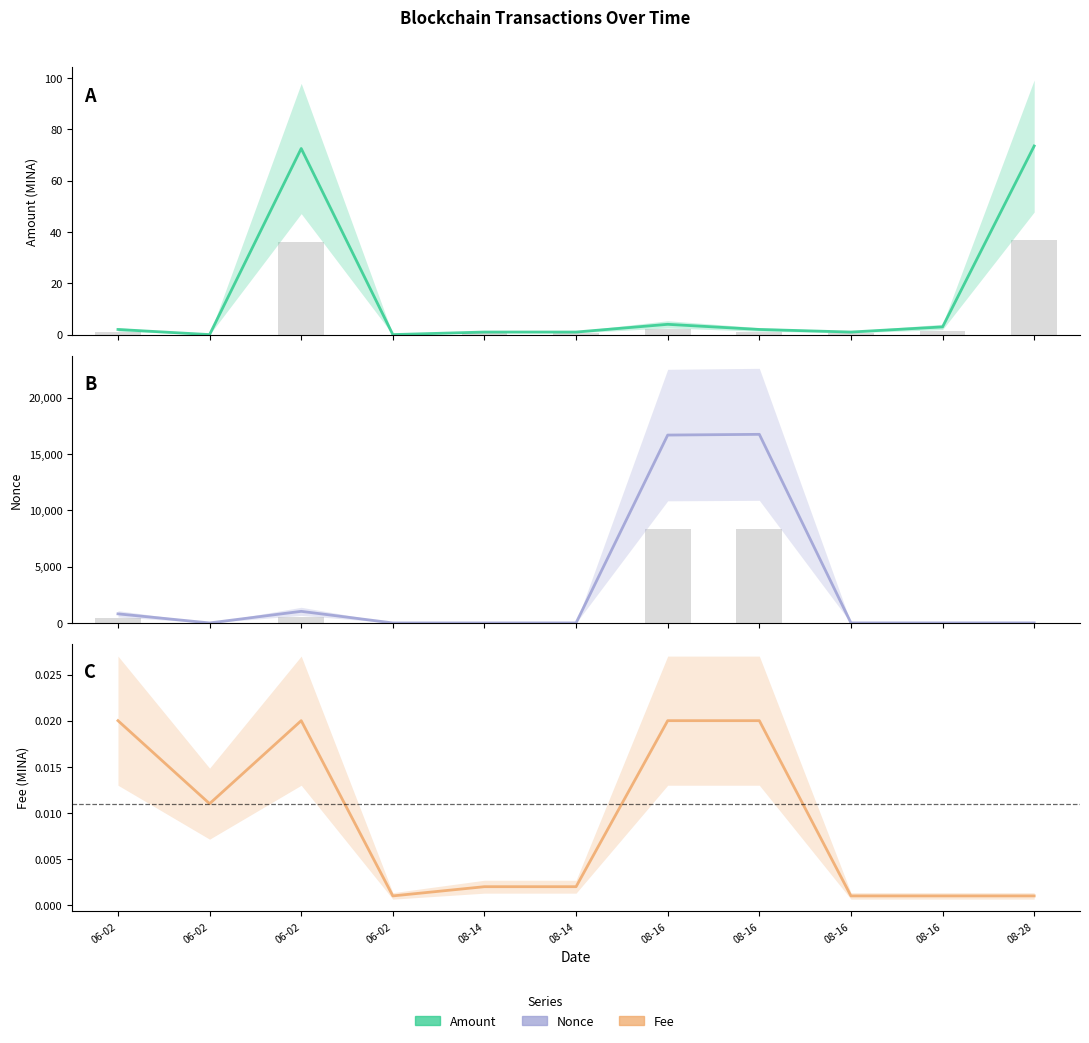

What is the maximum value for Amount?

73.5